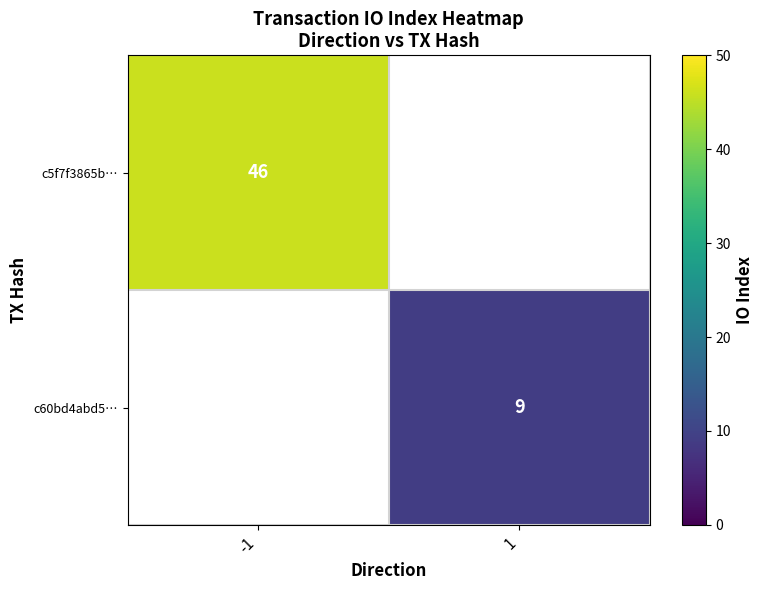

At how many categories does at least one series exceed 29?

1